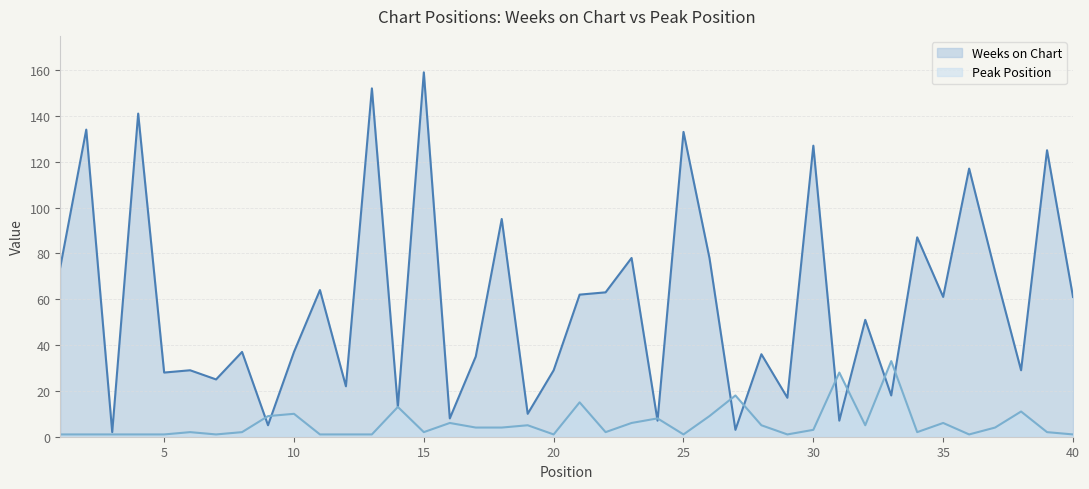

At which category is the sum across all series the highest?

15